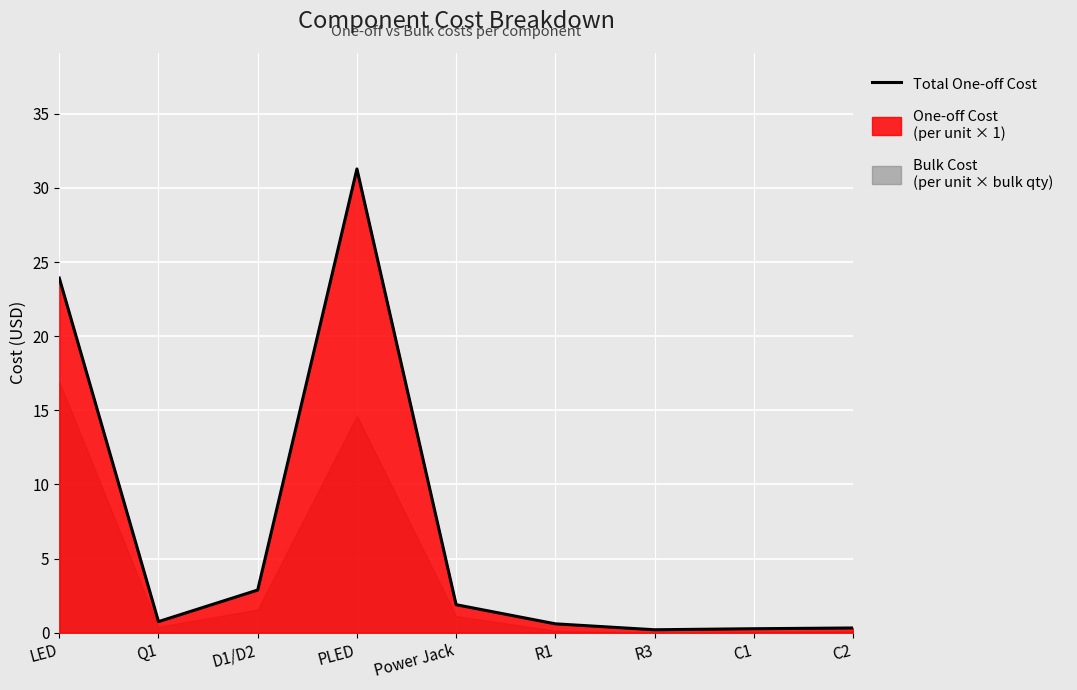

What position from the left is C2?

9